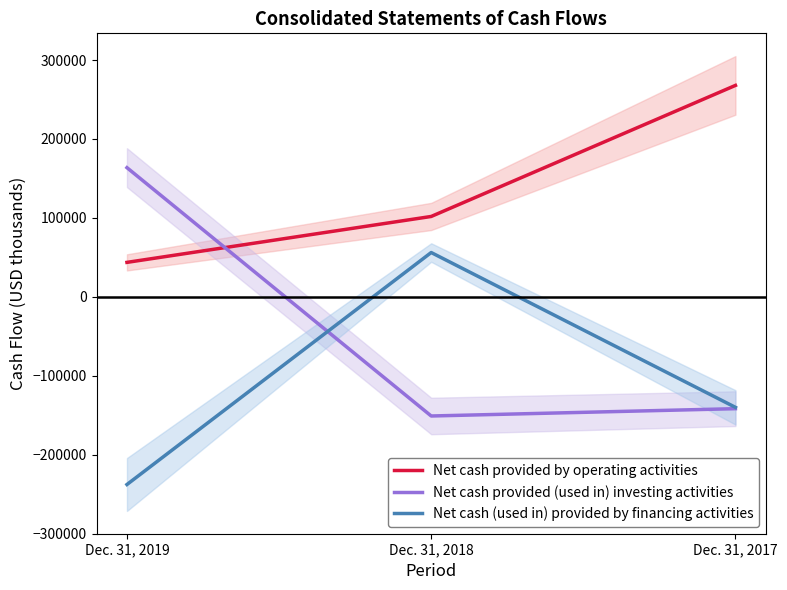

What is the lowest value of the Net cash provided (used in) investing activities series?

-150907